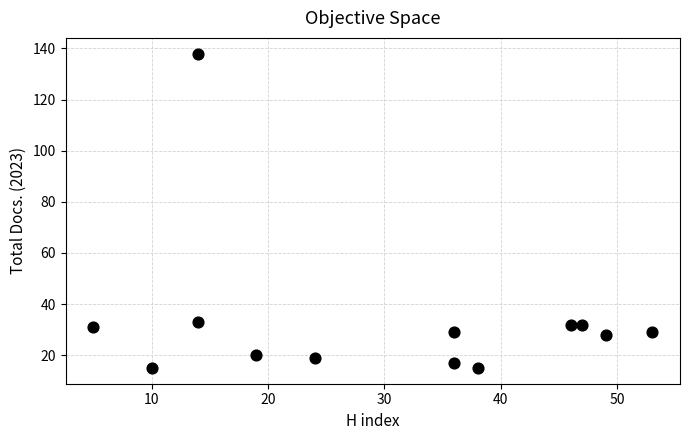

What is the range of Y values (max minus min)?

123